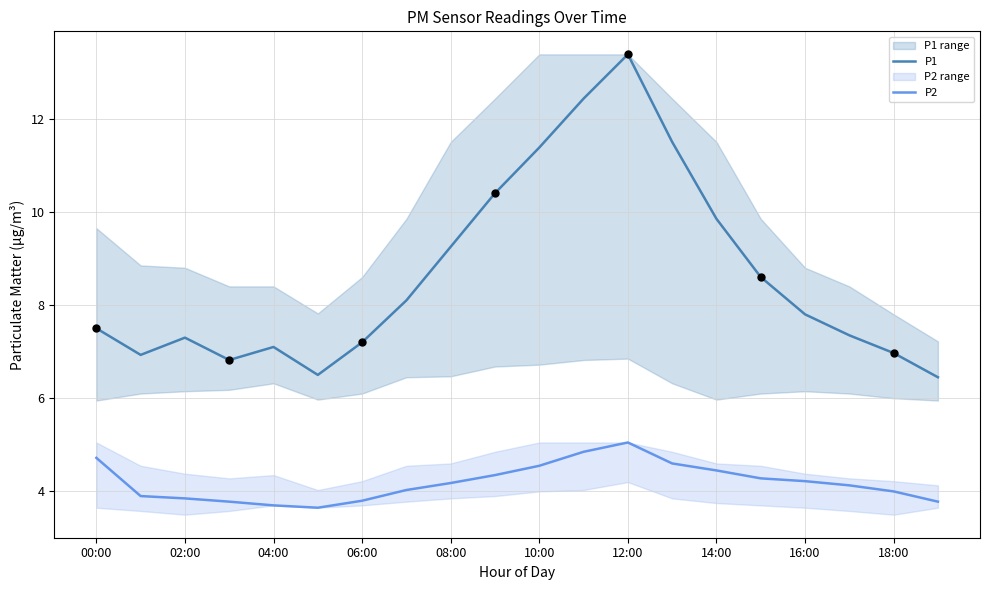

What is the maximum value for P1?

13.4